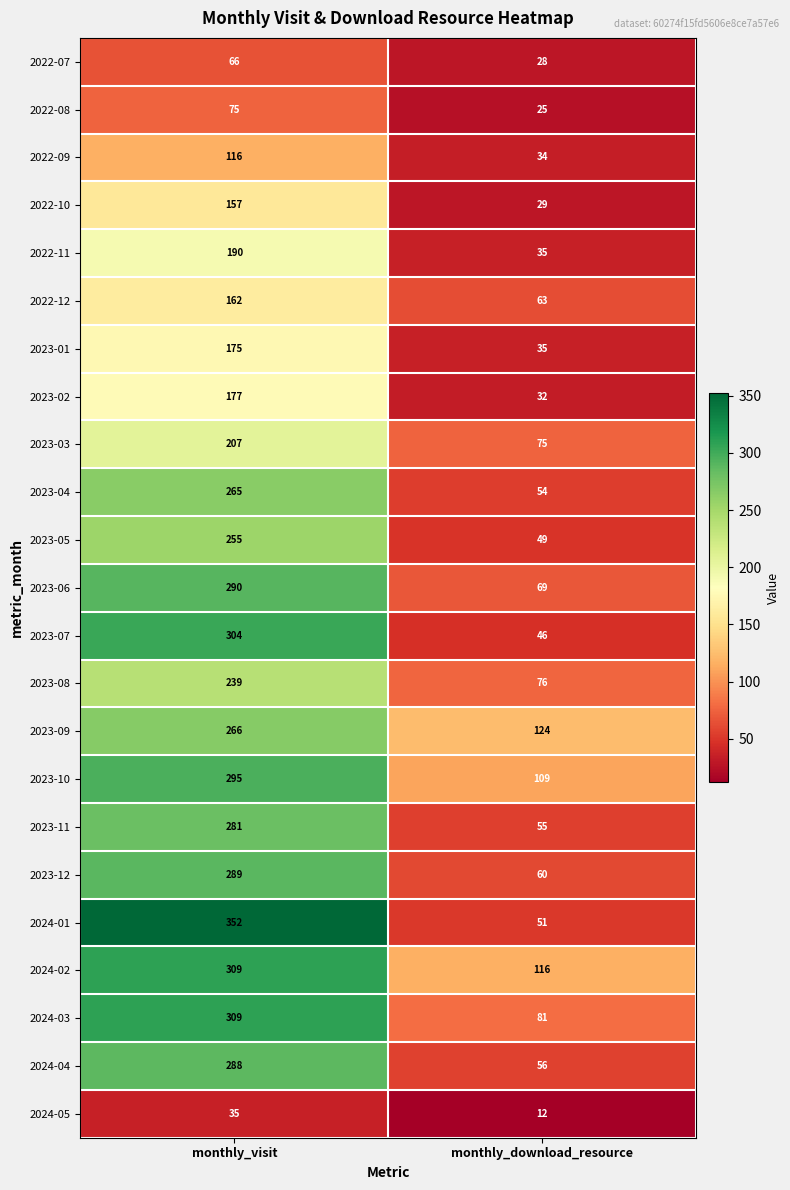

Where is 2023-02 nearest to the value 104?

monthly_download_resource